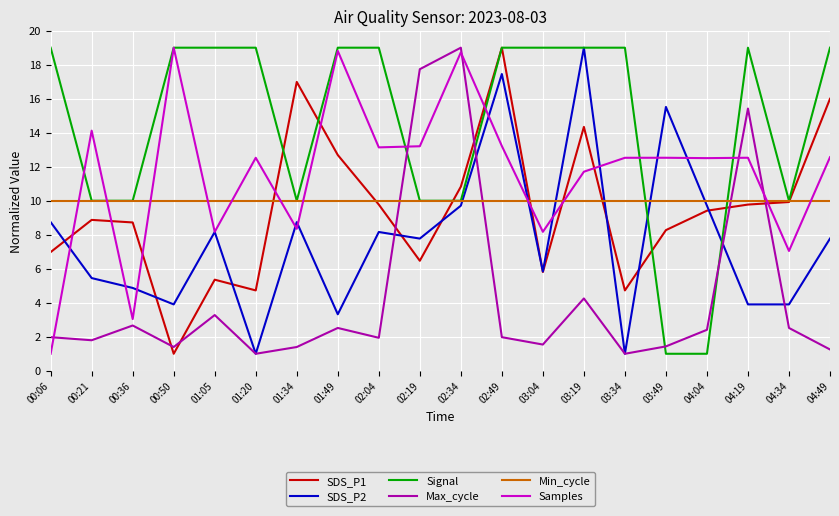

True or false: Samples has a value of 20.5 at 03:19.

False